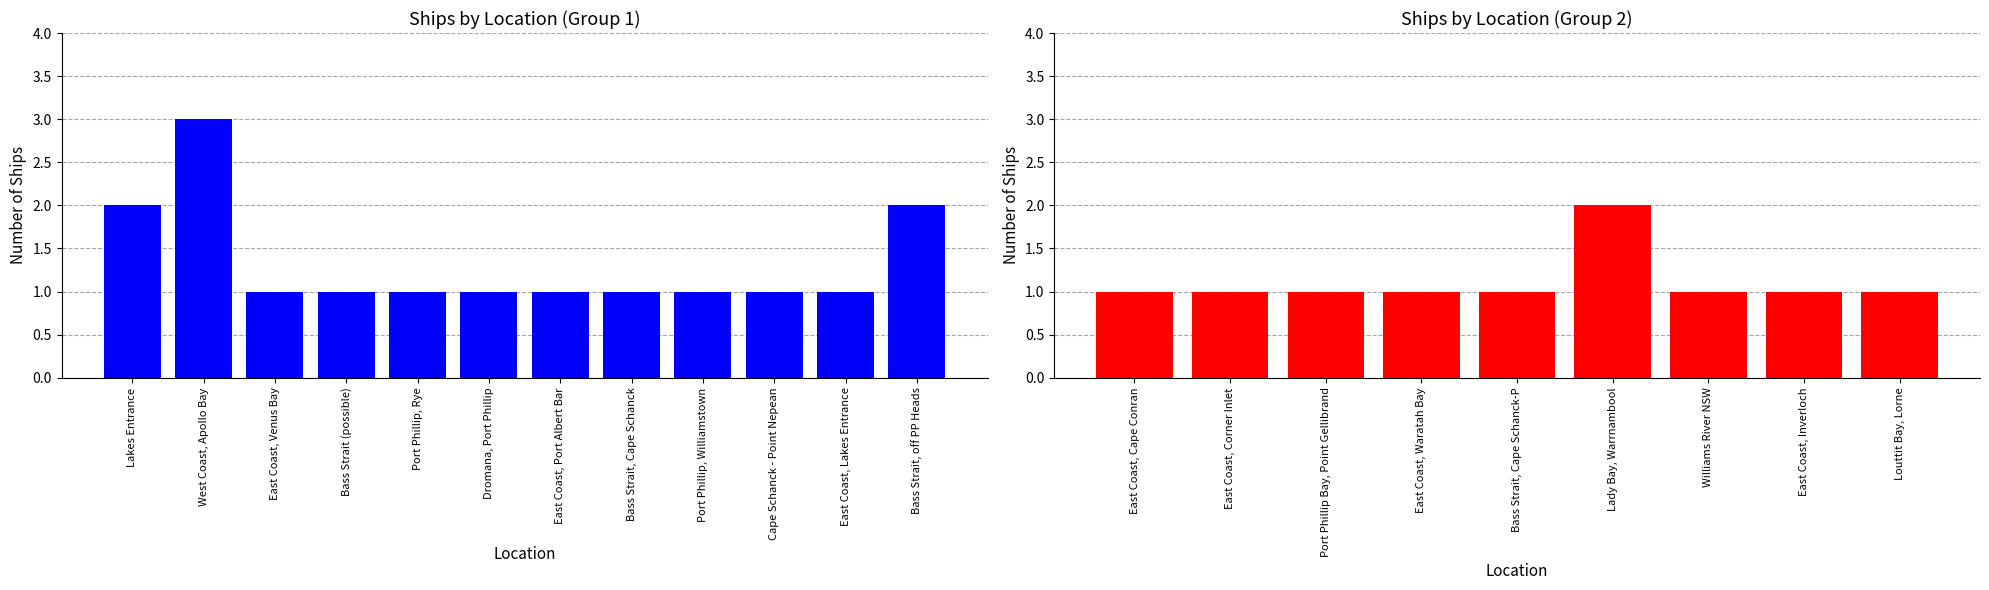

Is it true that the value at Port Phillip Bay, Point Gellibrand is 2?

False